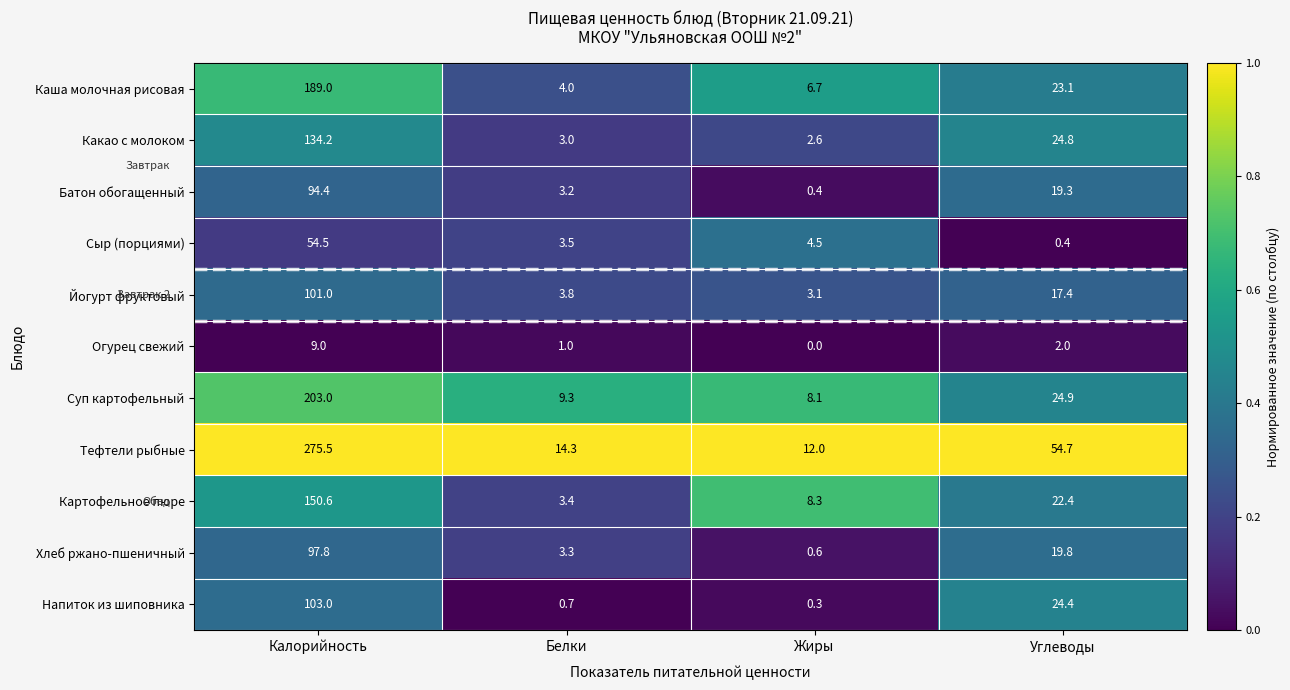

At which category is the sum across all series the highest?

Калорийность